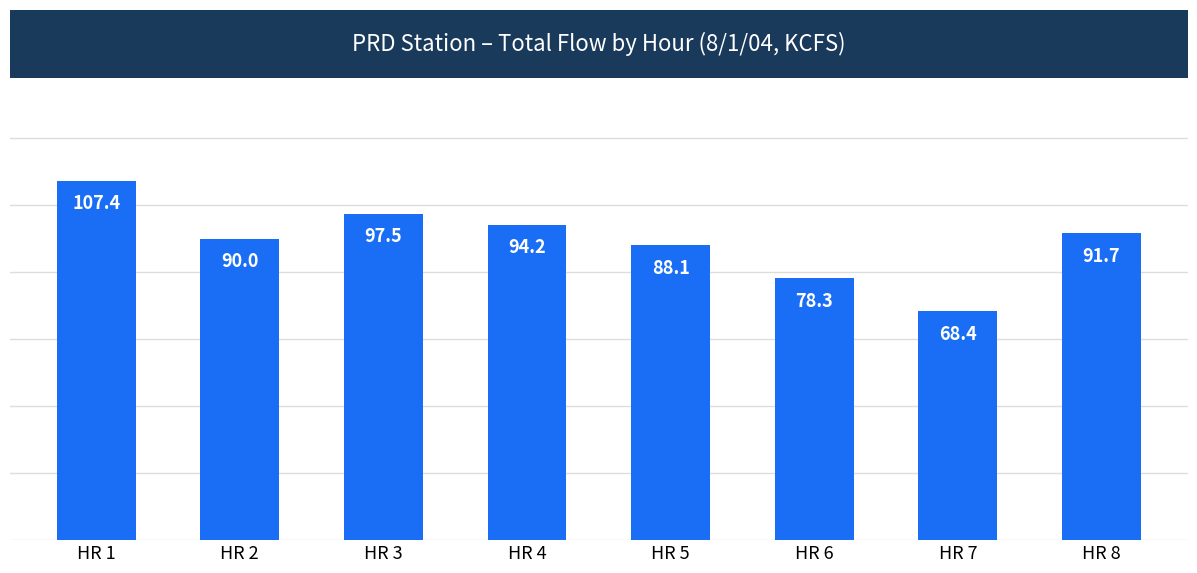

How many bars are there in total?

8